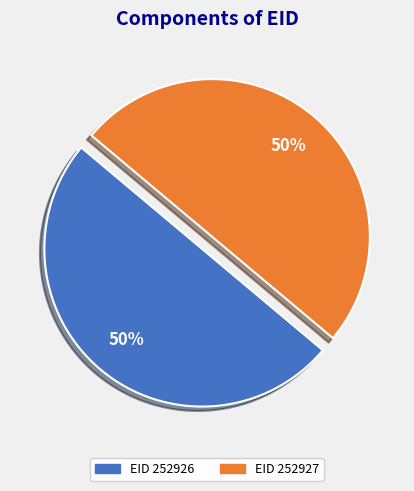

To the nearest percent, what is the average slice percentage?

50%